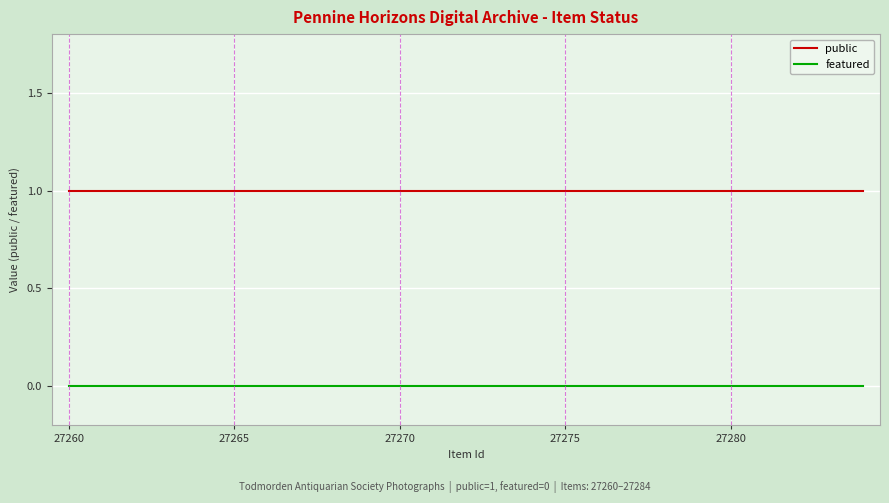

Which series has the largest total across all categories?

public